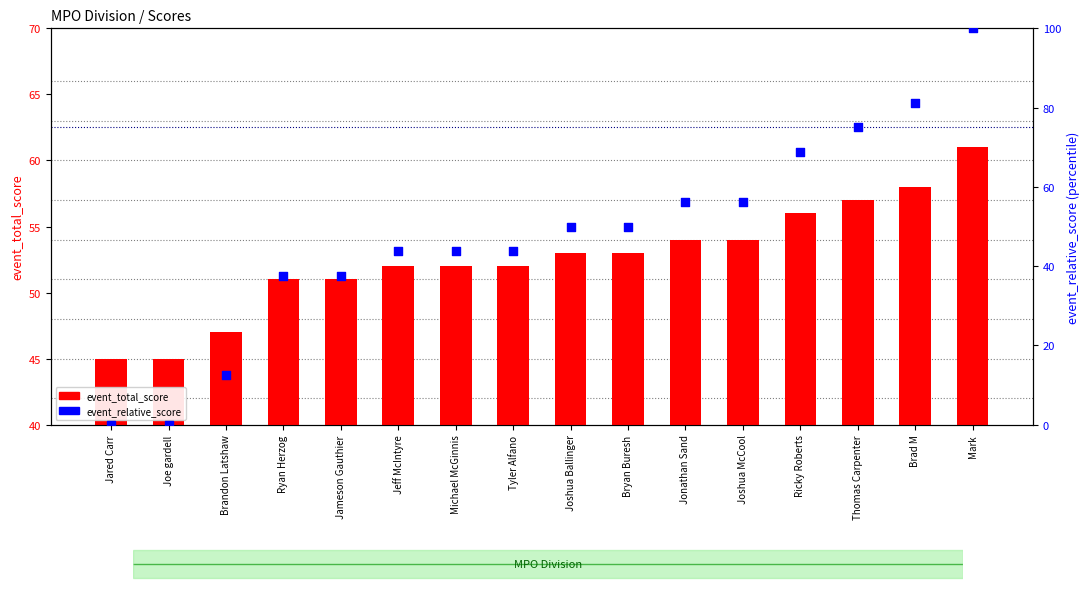

At which category is the sum across all series the highest?

Mark